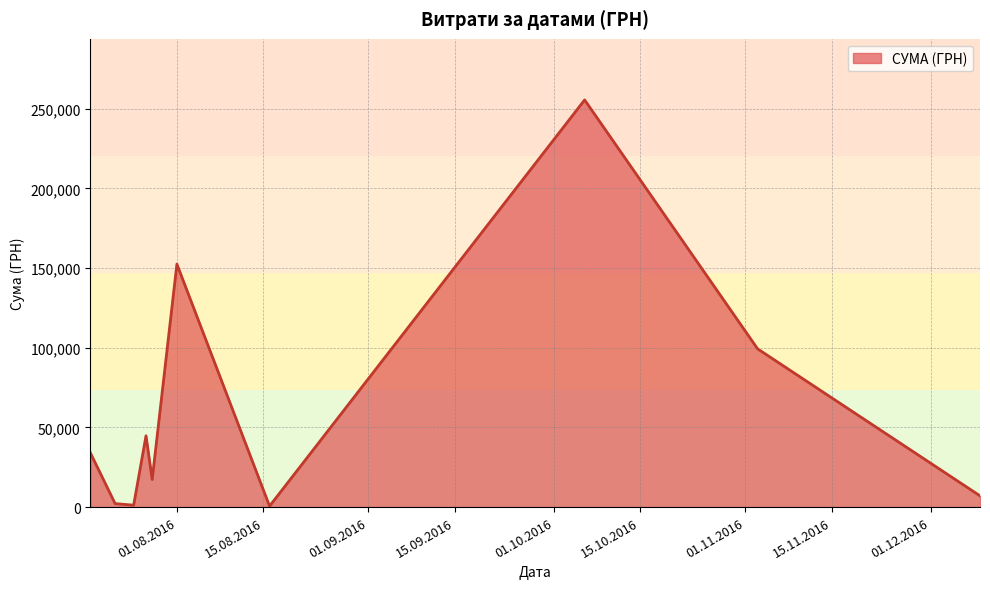

What is the greatest value displayed?

255550.2